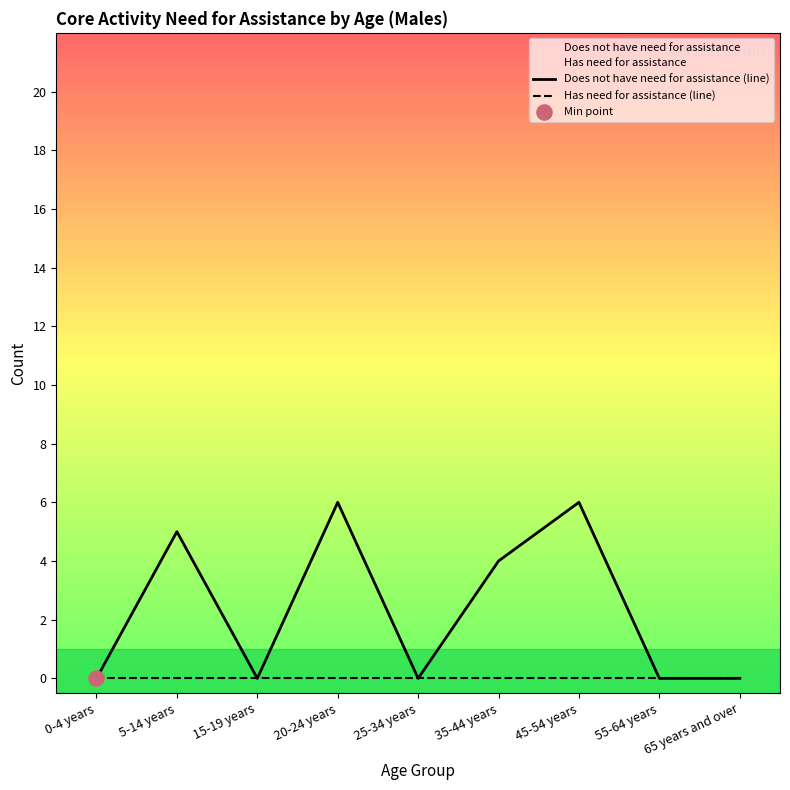

What are all the series names shown in the legend?

Does not have need for assistance (line), Has need for assistance (line)